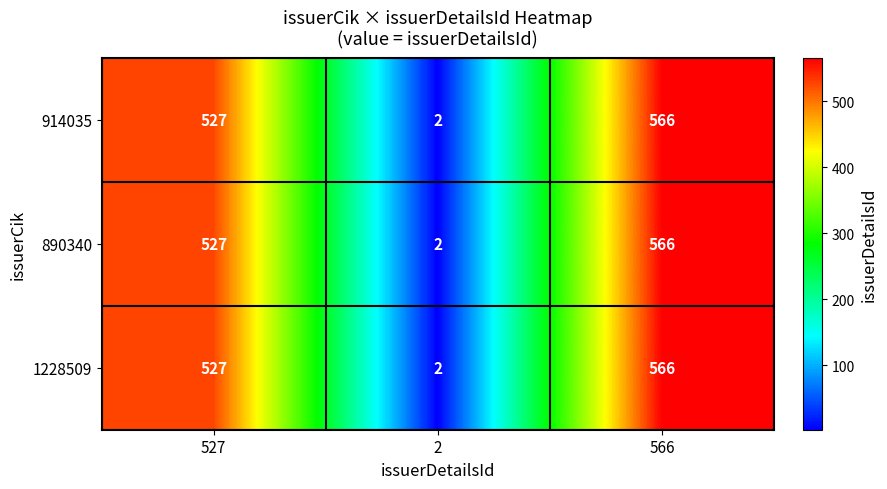

True or false: 1228509 has a value of 566 at 566.

True